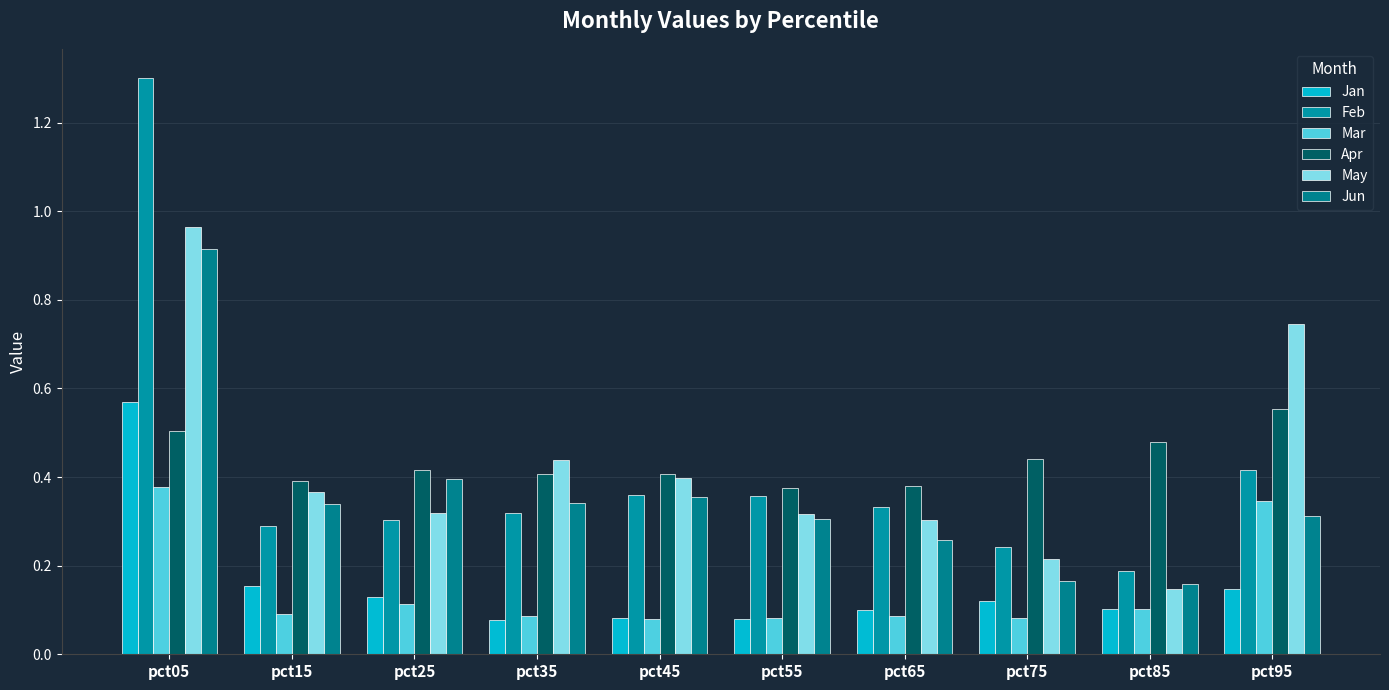

What are all the series names shown in the legend?

Jan, Feb, Mar, Apr, May, Jun